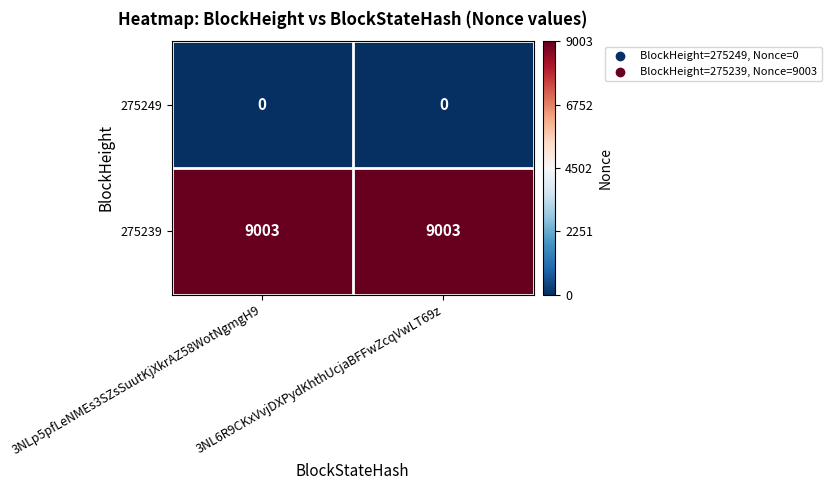

List the series in order of their overall mean, highest first.

275239, 275249